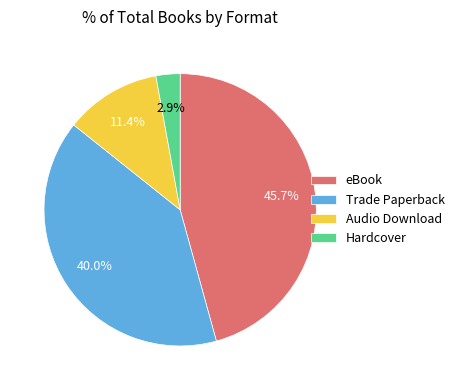

Does any single category account for the majority?

No